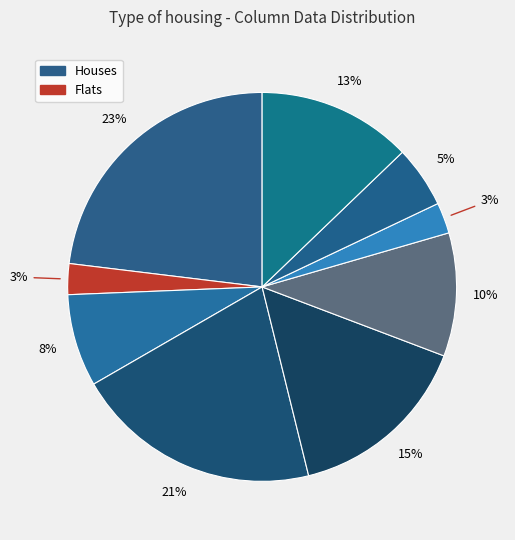

How many slices are in this pie chart?

9